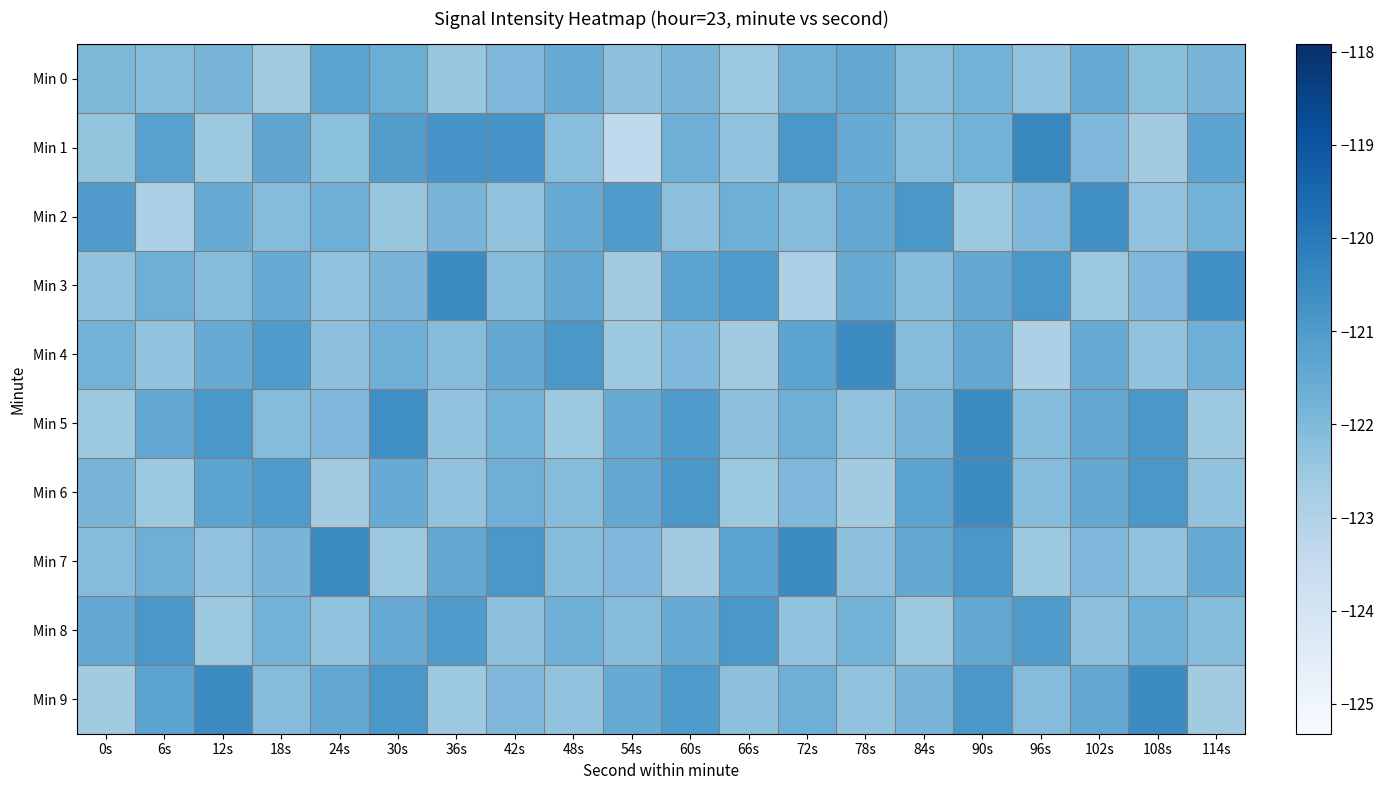

Which category has the lowest value across all series?

54s